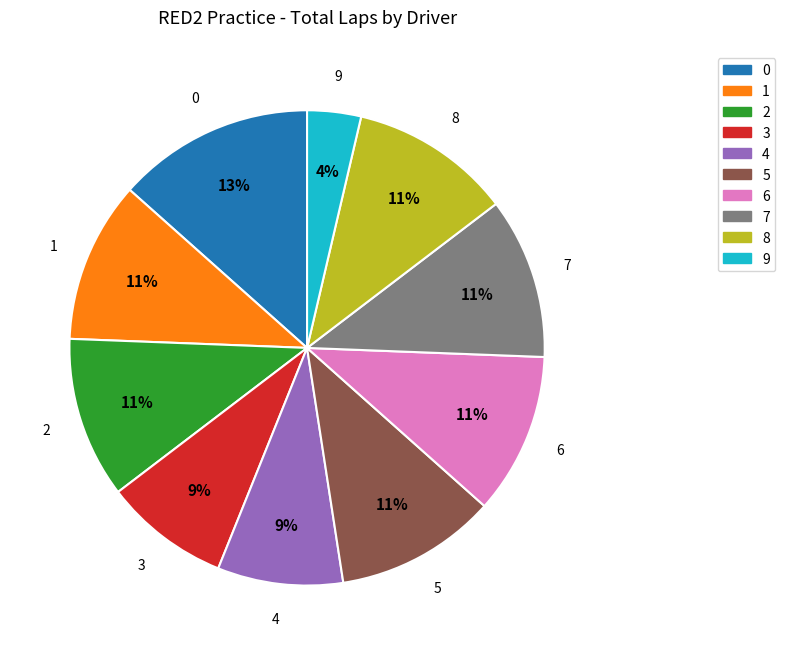

Is there any slice that represents more than half of the pie?

No